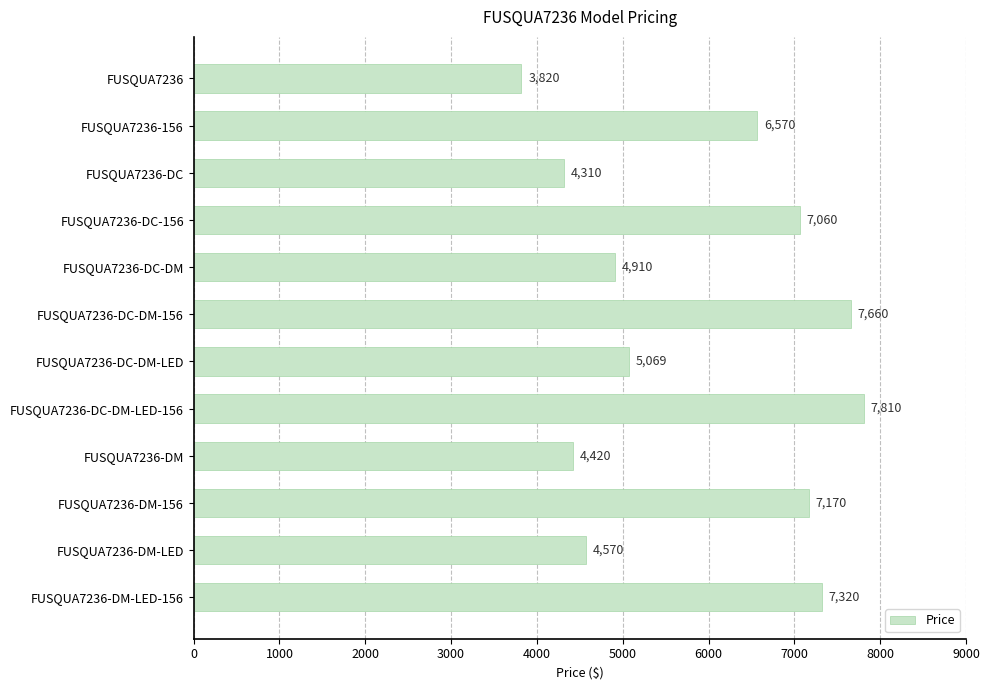

Rank the categories by value from highest to lowest.

FUSQUA7236-DC-DM-LED-156, FUSQUA7236-DC-DM-156, FUSQUA7236-DM-LED-156, FUSQUA7236-DM-156, FUSQUA7236-DC-156, FUSQUA7236-156, FUSQUA7236-DC-DM-LED, FUSQUA7236-DC-DM, FUSQUA7236-DM-LED, FUSQUA7236-DM, FUSQUA7236-DC, FUSQUA7236